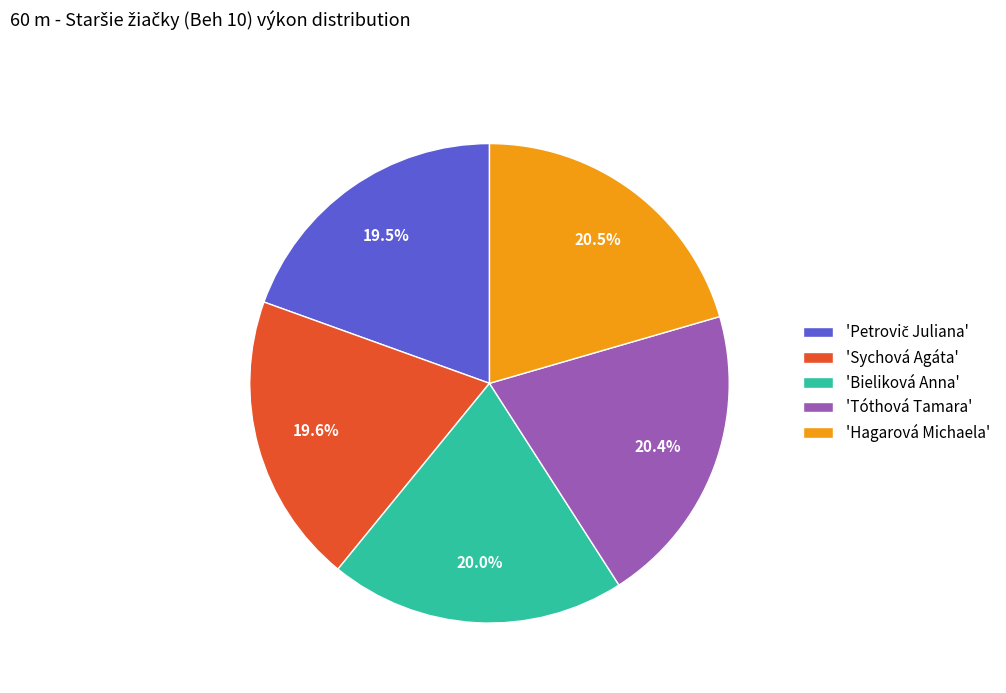

Does 'Sychová Agáta' represent more than half of the total?

No